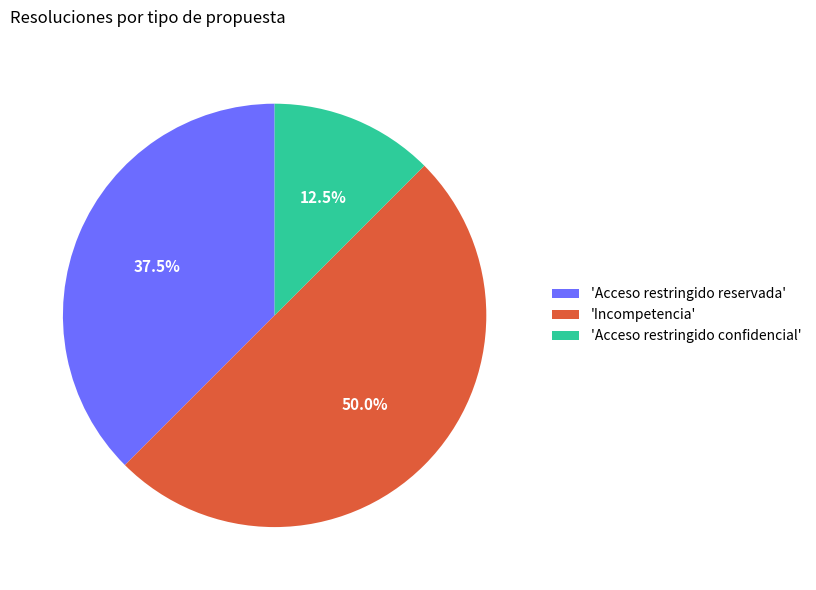

Which has a higher value, 'Acceso restringido reservada' or 'Acceso restringido confidencial'?

'Acceso restringido reservada'